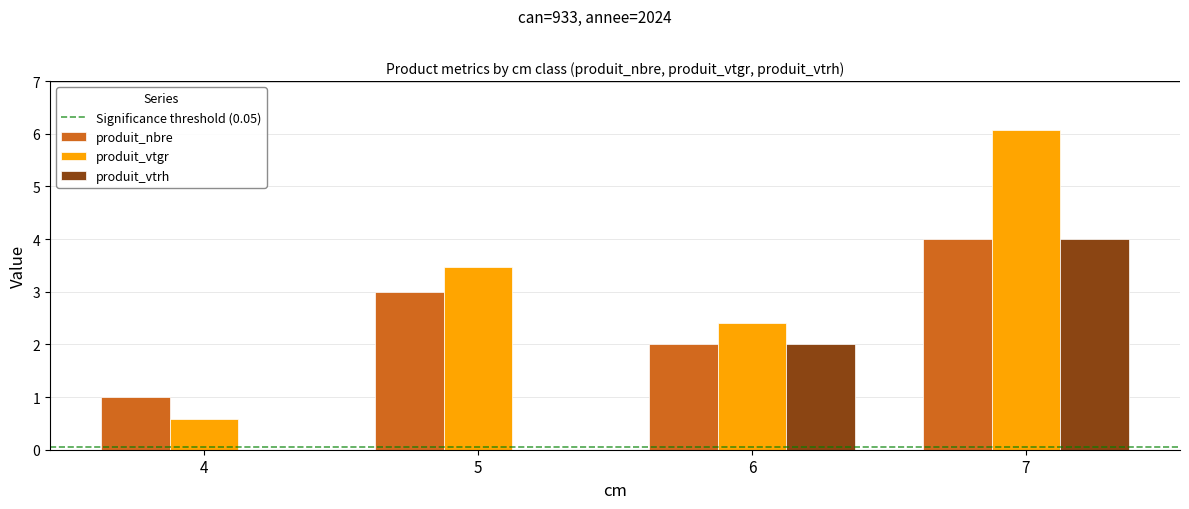

Count the number of data series in this chart.

3